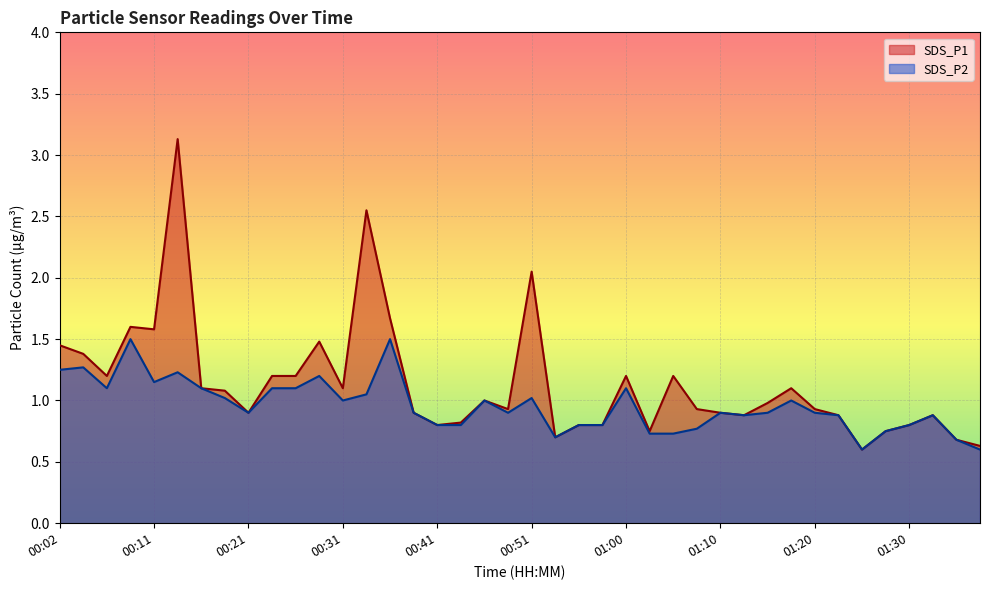

True or false: SDS_P2 and SDS_P1 cross at least once.

False